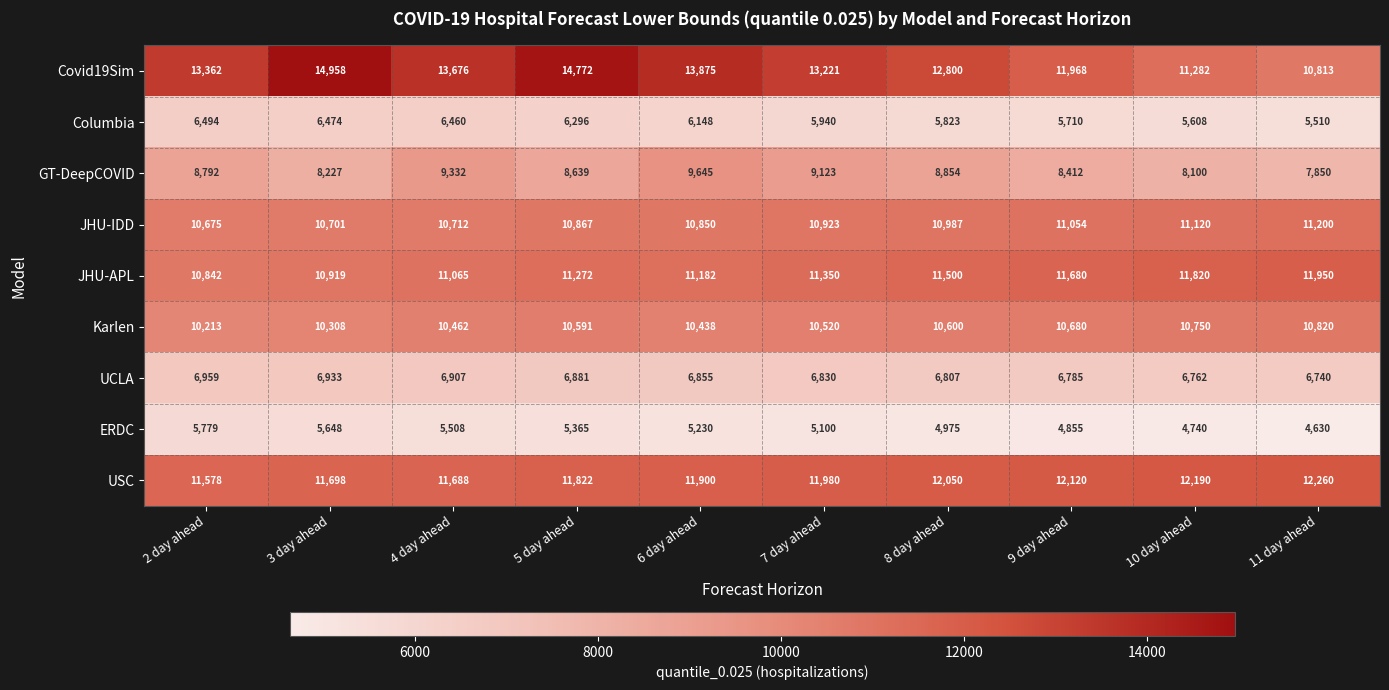

How many categories are shown in the chart?

10